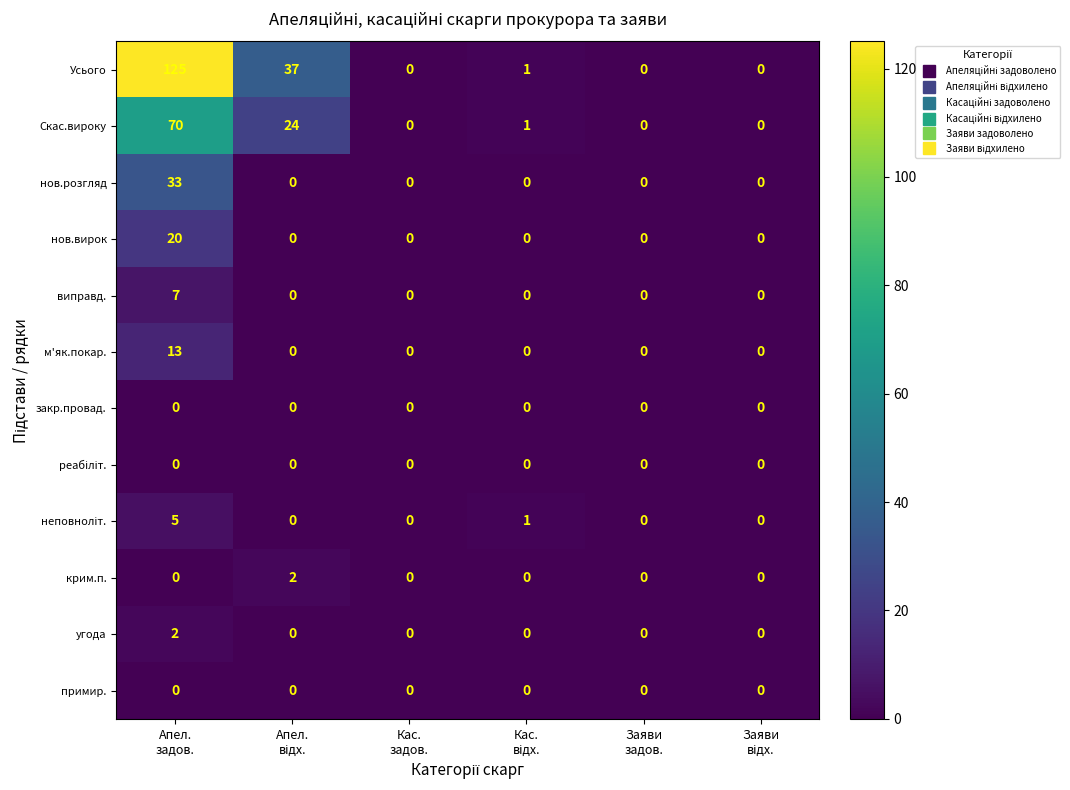

What is the maximum value shown in the chart?

125